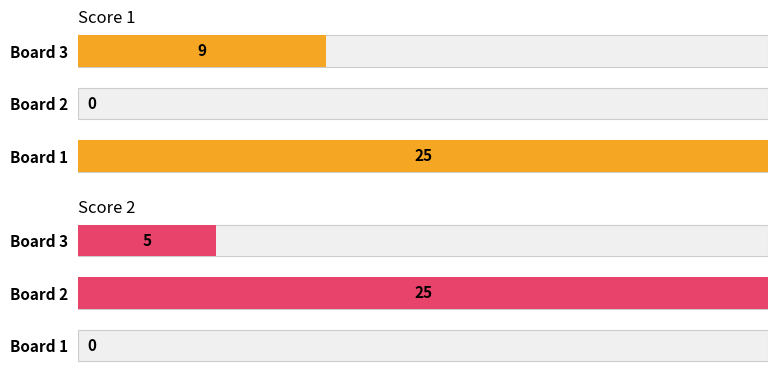

How many groups of bars are there?

3